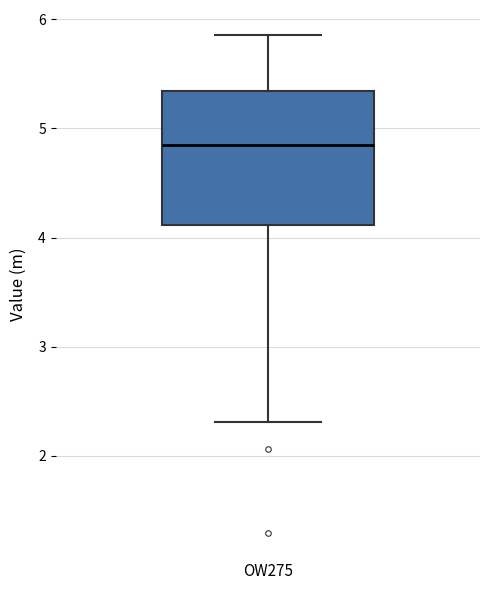

Where does the median line of the box for OW275 sit on the y-axis? The values are not printed on the chart, so give them approximately, as read against the axis.

4.8